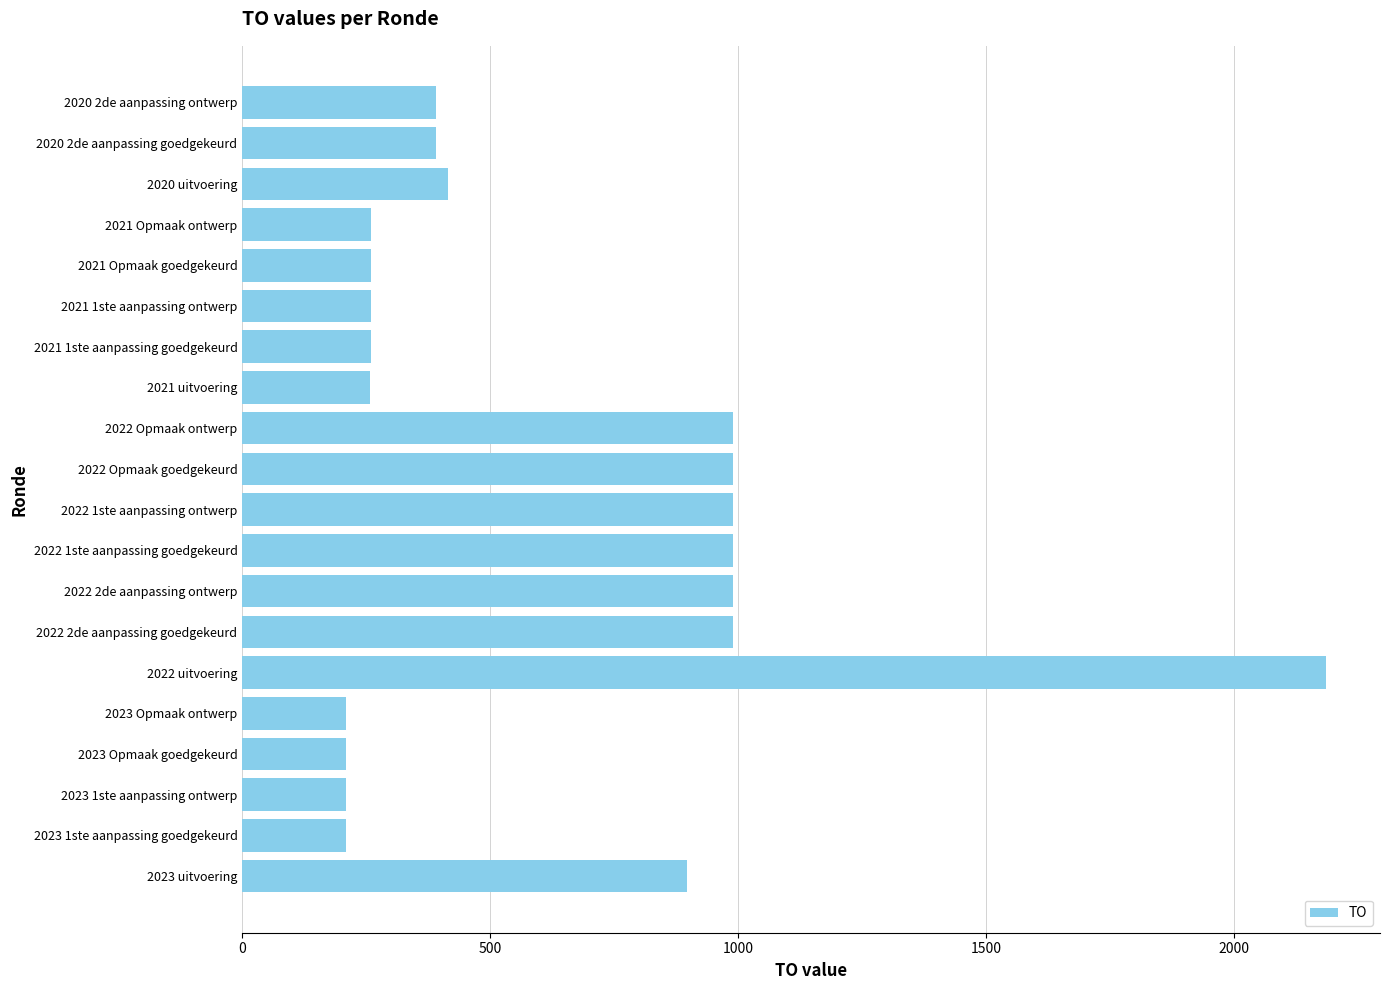

The chart shows a value of 448 at 2022 uitvoering. True or false?

False